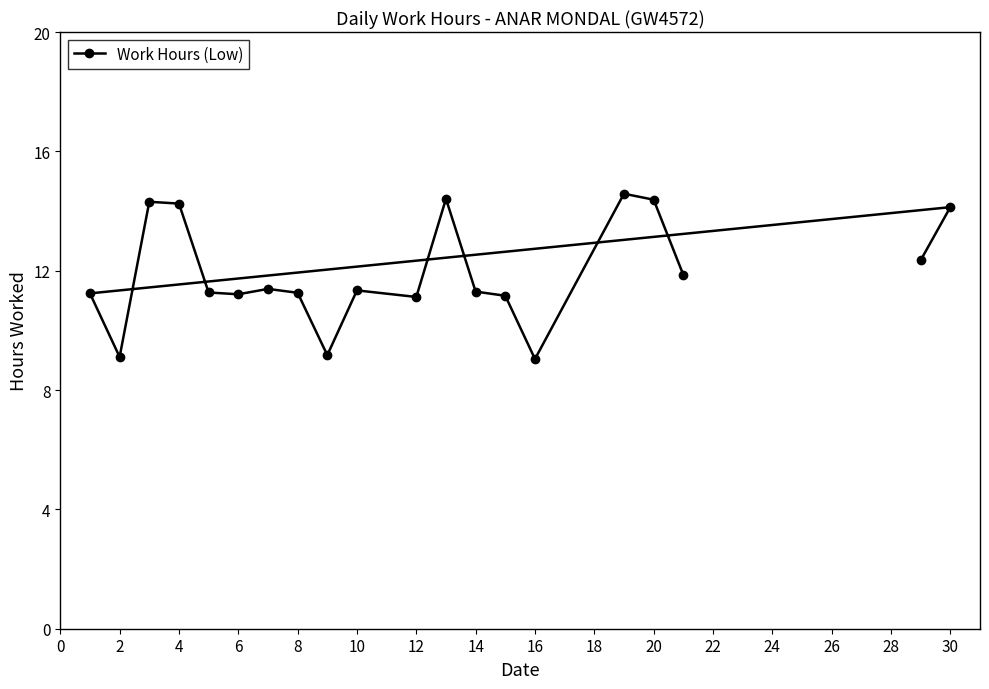

What is the difference between the maximum and minimum values?

5.5